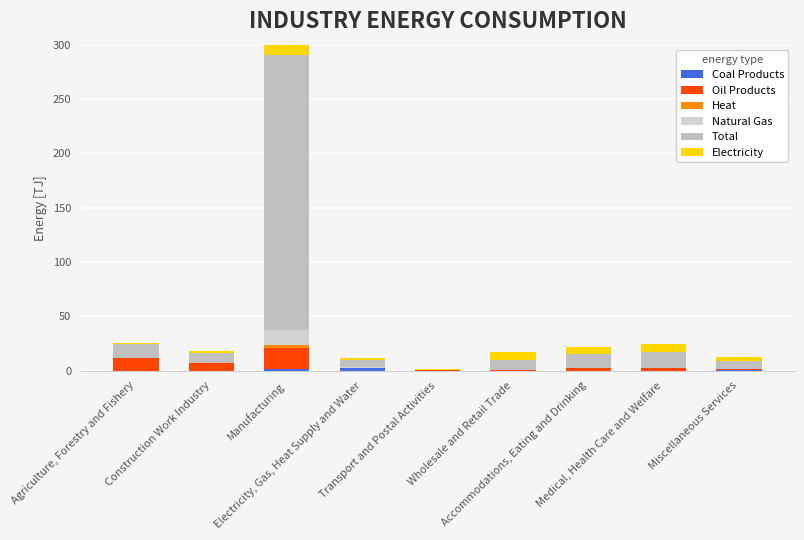

What is the total value across all series at Electricity, Gas, Heat Supply and Water?

12.0